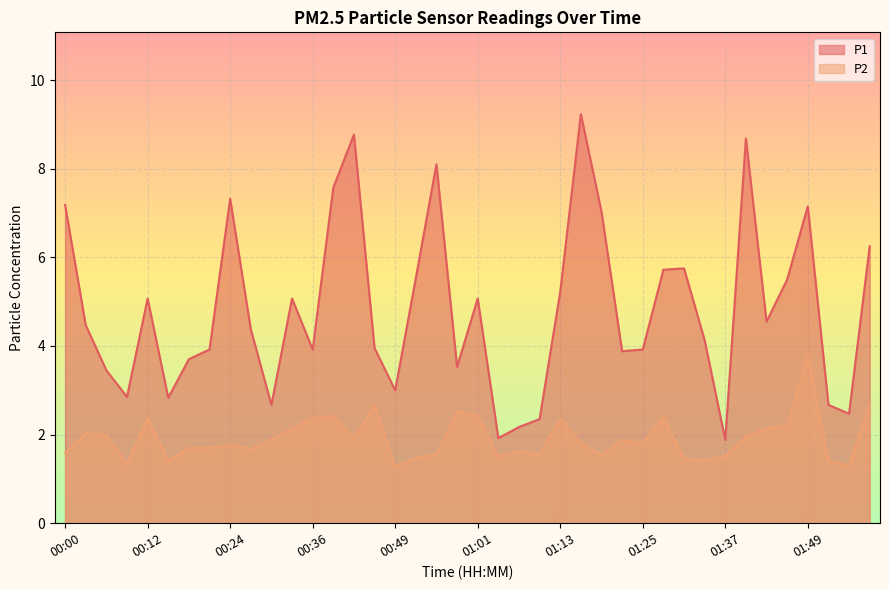

What is the difference between the highest and lowest values at 00:09?

1.5